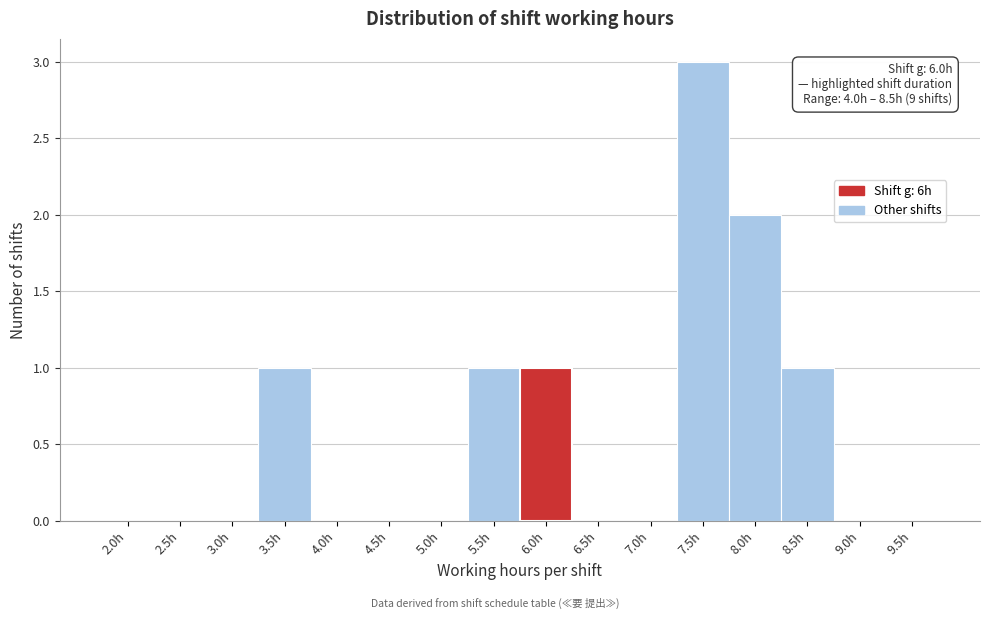

Reading left to right, list all the values displayed in this chart.

2.0h=0	2.5h=0	3.0h=0	3.5h=1	4.0h=0	4.5h=0	5.0h=0	5.5h=1	6.0h=1	6.5h=0	7.0h=0	7.5h=3	8.0h=2	8.5h=1	9.0h=0	9.5h=0